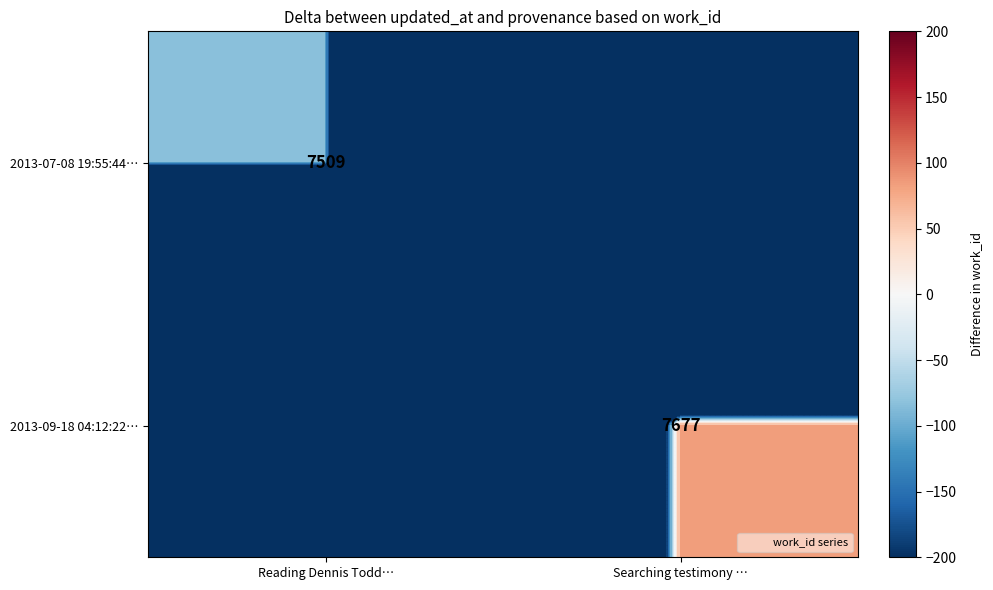

Between Searching testimony … and Reading Dennis Todd…, which is larger?

Reading Dennis Todd…